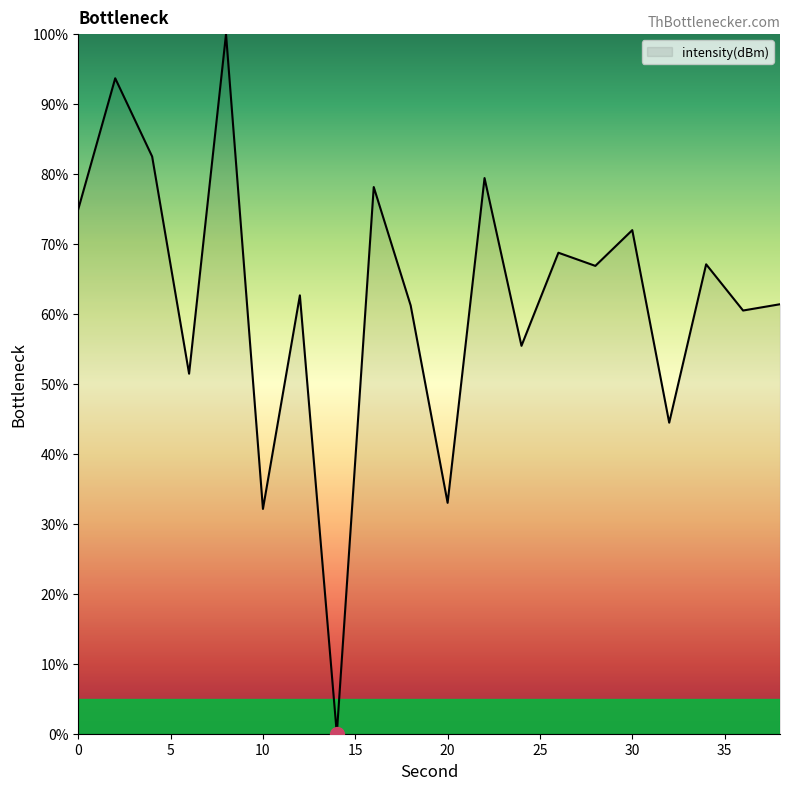

What is the maximum value shown in the chart?

100.0